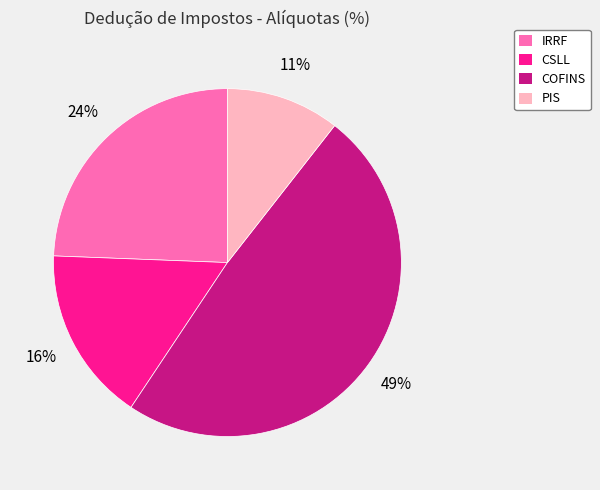

Combined, do IRRF and CSLL account for over 50%?

No